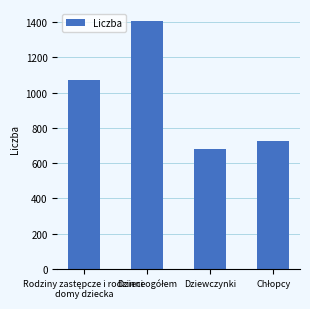

What is the label of the 2nd bar from the right?

Dziewczynki